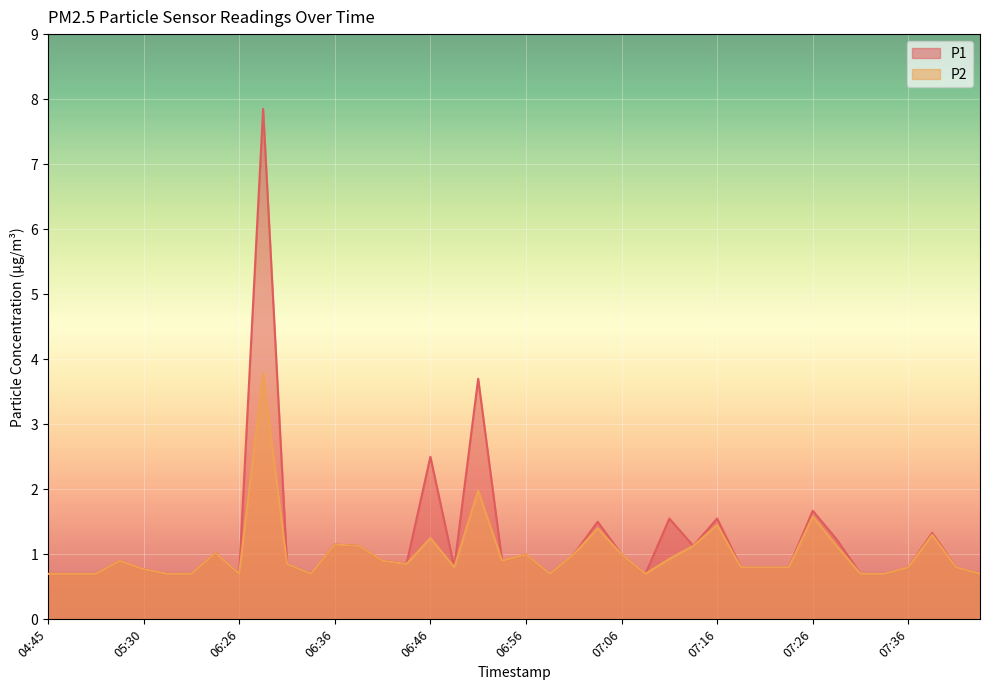

The P2 series shows 1.8 at 06:36. True or false?

False